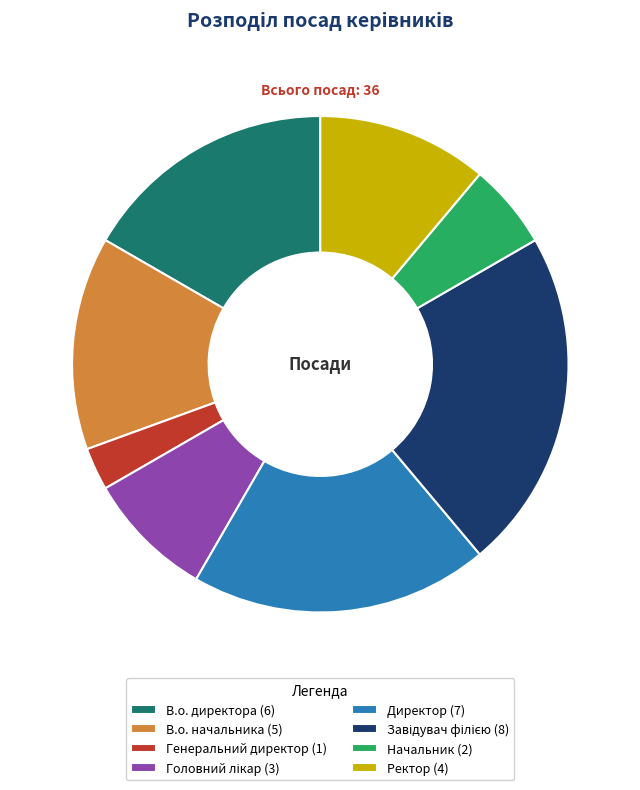

Does В.о. директора account for over 50% of the chart?

No